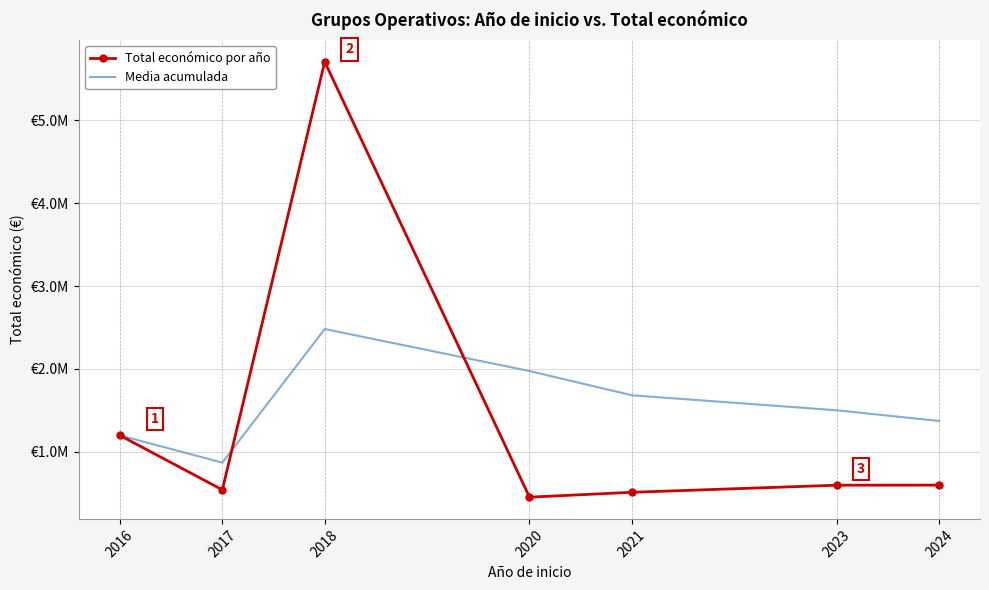

At how many categories does at least one series exceed 3430092?

1